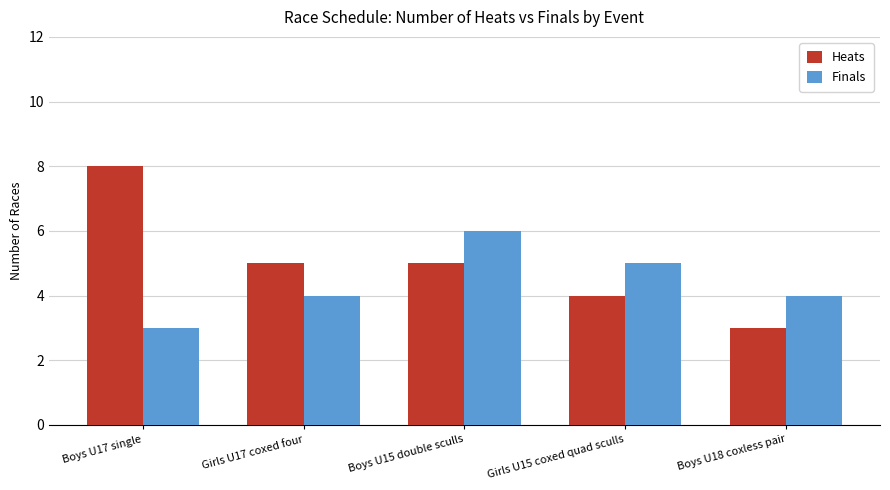

What is the difference between the highest and lowest values at Girls U15 coxed quad sculls?

1